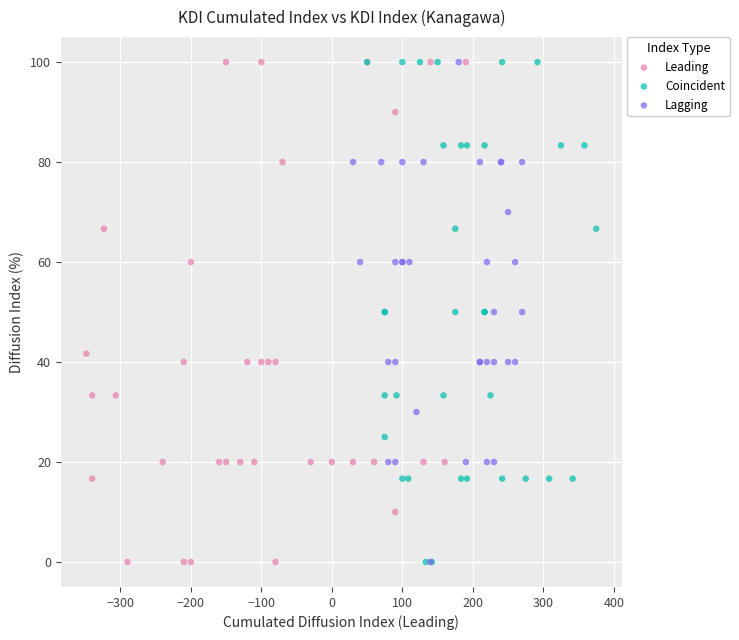

What are all the series names shown in the legend?

Leading, Coincident, Lagging